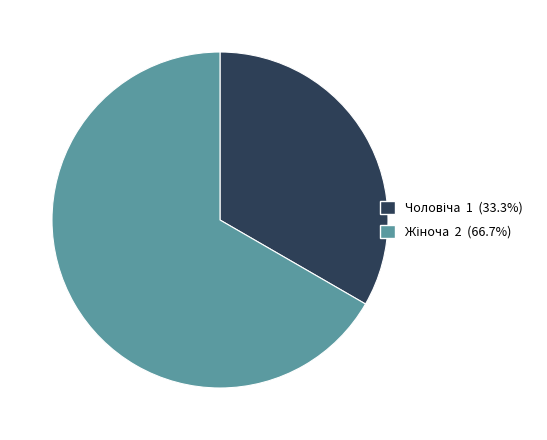

How many slices are in this pie chart?

2